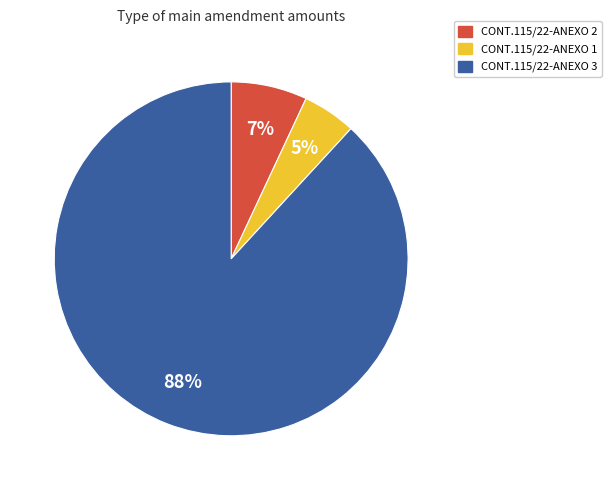

Is it true that CONT.115/22-ANEXO 1 is 5% of the pie?

True